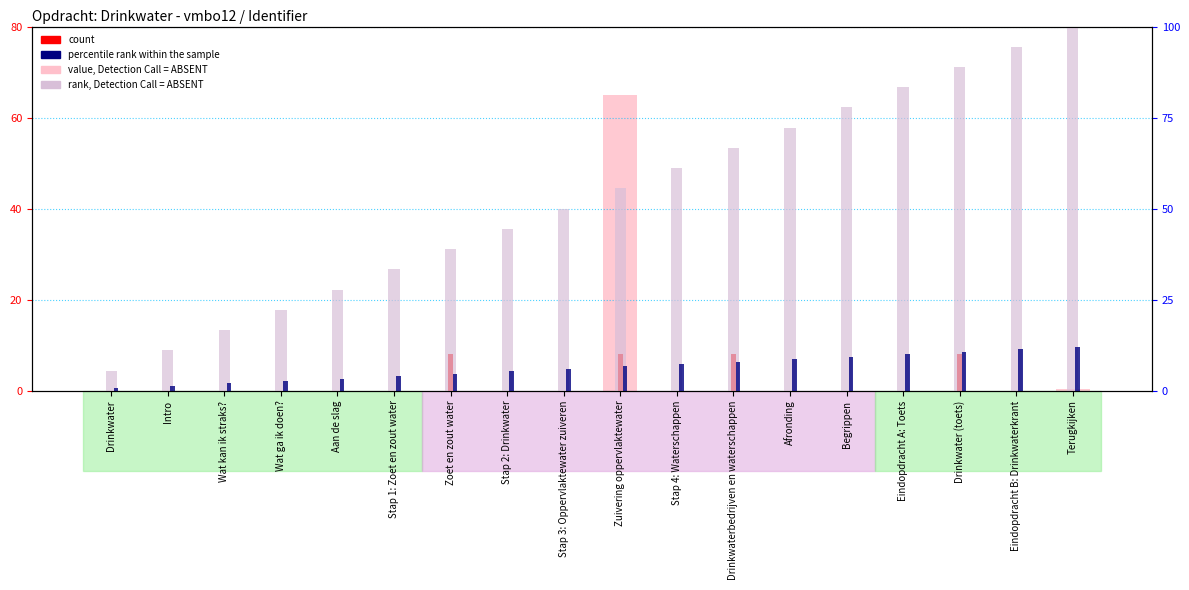

Reading right to left, what are all the values shown in this chart?

value, Detection Call = ABSENT: Terugkijken=0.4	Eindopdracht B: Drinkwaterkrant=0.0	Drinkwater (toets)=0.0	Eindopdracht A: Toets=0.0	Begrippen=0.0	Afronding=0.1	Drinkwaterbedrijven en waterschappen=0.0	Stap 4: Waterschappen=0.0	Zuivering oppervlaktewater=65.0	Stap 3: Oppervlaktewater zuiveren=0.0	Stap 2: Drinkwater=0.0	Zoet en zout water=0.0	Stap 1: Zoet en zout water=0.0	Aan de slag=0.1	Wat ga ik doen?=0.1	Wat kan ik straks?=0.1	Intro=0.1	Drinkwater=0.0
count: Terugkijken=0.0	Eindopdracht B: Drinkwaterkrant=0.0	Drinkwater (toets)=8.0	Eindopdracht A: Toets=0.0	Begrippen=0.0	Afronding=0.0	Drinkwaterbedrijven en waterschappen=8.0	Stap 4: Waterschappen=0.0	Zuivering oppervlaktewater=8.0	Stap 3: Oppervlaktewater zuiveren=0.0	Stap 2: Drinkwater=0.0	Zoet en zout water=8.0	Stap 1: Zoet en zout water=0.0	Aan de slag=0.0	Wat ga ik doen?=0.0	Wat kan ik straks?=0.0	Intro=0.0	Drinkwater=0.0
rank, Detection Call = ABSENT: Terugkijken=100.0	Eindopdracht B: Drinkwaterkrant=94.4	Drinkwater (toets)=88.9	Eindopdracht A: Toets=83.3	Begrippen=77.8	Afronding=72.2	Drinkwaterbedrijven en waterschappen=66.7	Stap 4: Waterschappen=61.1	Zuivering oppervlaktewater=55.6	Stap 3: Oppervlaktewater zuiveren=50.0	Stap 2: Drinkwater=44.4	Zoet en zout water=38.9	Stap 1: Zoet en zout water=33.3	Aan de slag=27.8	Wat ga ik doen?=22.2	Wat kan ik straks?=16.7	Intro=11.1	Drinkwater=5.6
percentile rank within the sample: Terugkijken=12.0	Eindopdracht B: Drinkwaterkrant=11.3	Drinkwater (toets)=10.7	Eindopdracht A: Toets=10.0	Begrippen=9.3	Afronding=8.7	Drinkwaterbedrijven en waterschappen=8.0	Stap 4: Waterschappen=7.3	Zuivering oppervlaktewater=6.7	Stap 3: Oppervlaktewater zuiveren=6.0	Stap 2: Drinkwater=5.3	Zoet en zout water=4.7	Stap 1: Zoet en zout water=4.0	Aan de slag=3.3	Wat ga ik doen?=2.7	Wat kan ik straks?=2.0	Intro=1.3	Drinkwater=0.7